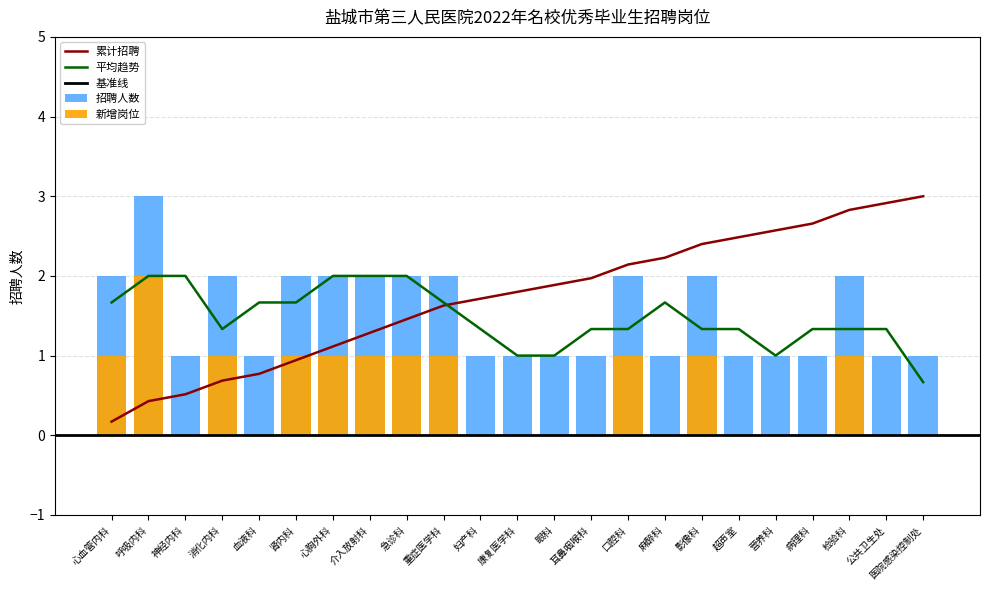

Is it true that the value at 公共卫生处 is 2?

False